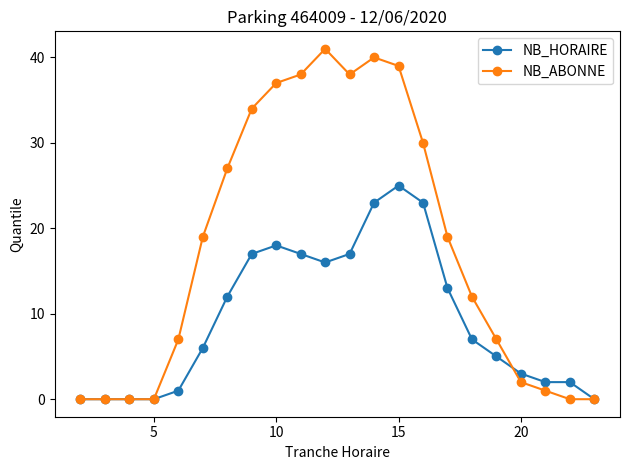

What is the maximum value for NB_HORAIRE?

25